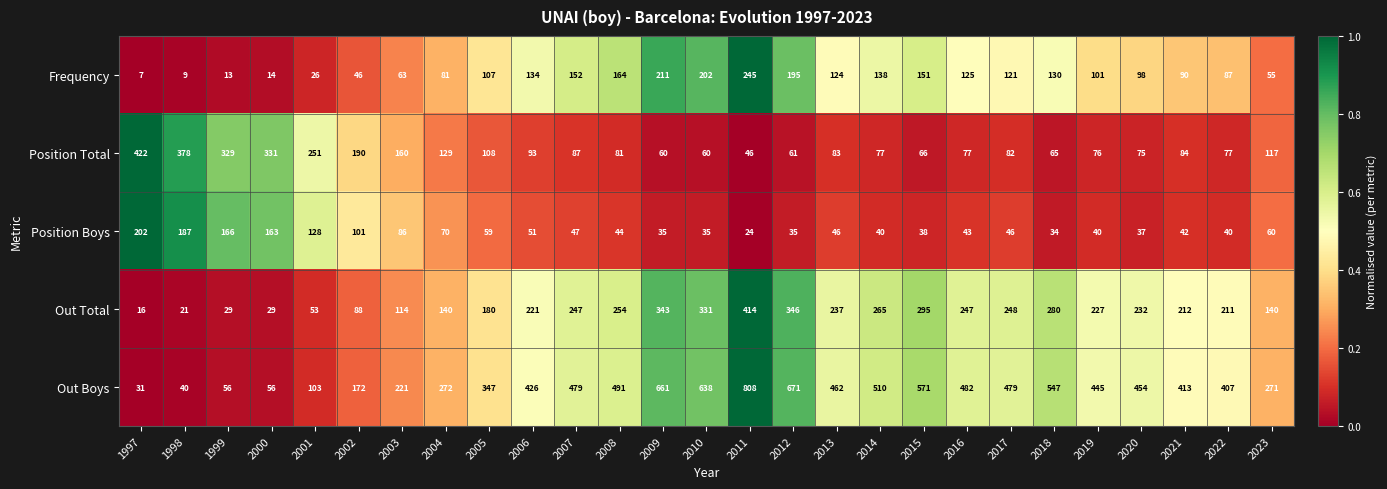

Is it true that Frequency equals 62 at 2008?

False